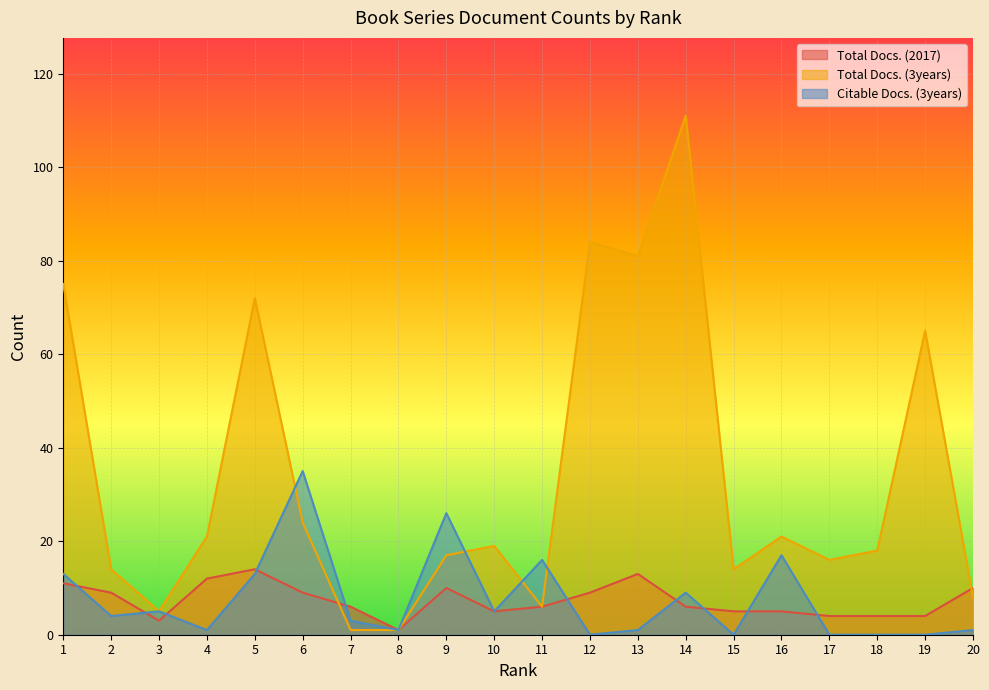

Rank the series by their maximum value, from lowest to highest.

Total Docs. (2017), Citable Docs. (3years), Total Docs. (3years)